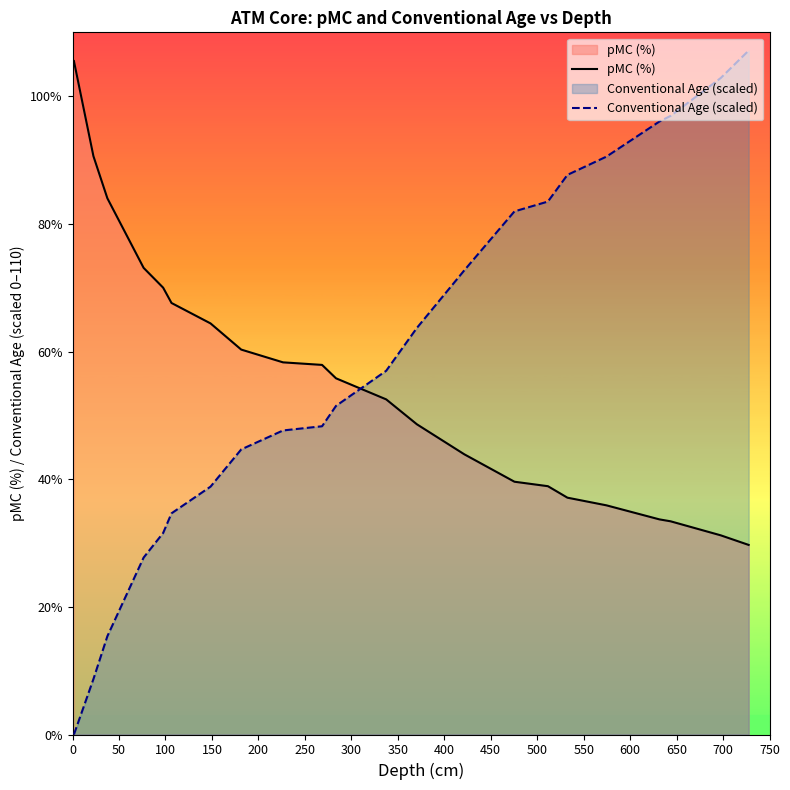

What is the greatest value displayed?

107.1